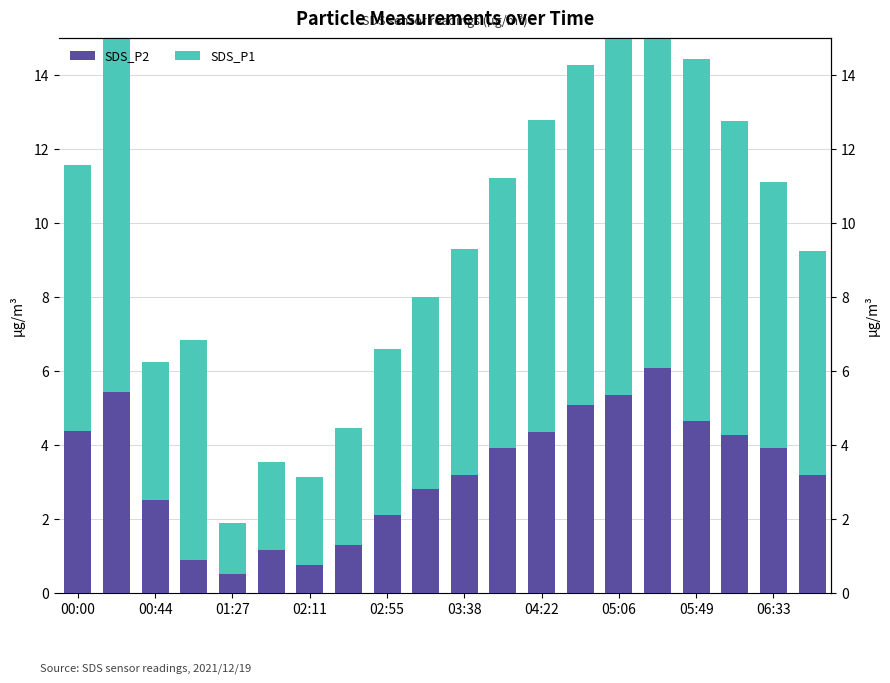

What is the average value of the SDS_P1 series?

6.6